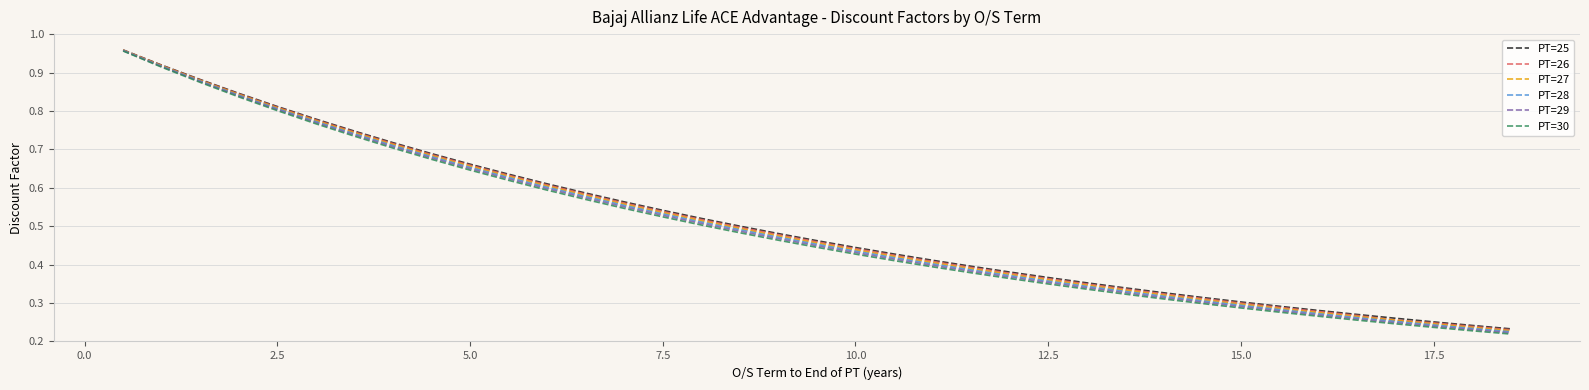

What are all the series names shown in the legend?

PT=25, PT=26, PT=27, PT=28, PT=29, PT=30